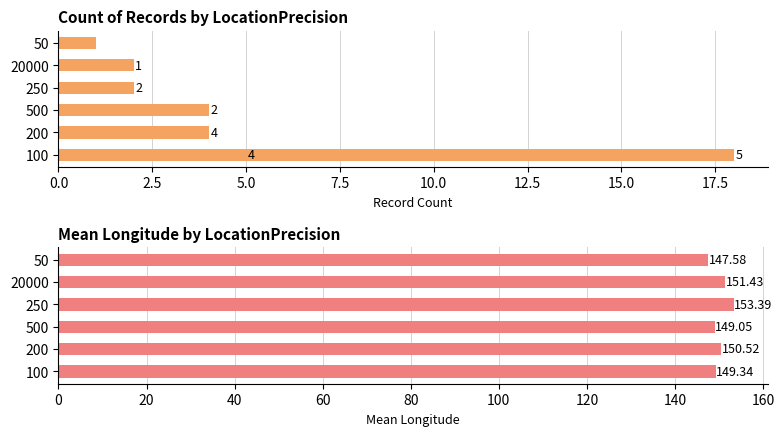

How many series are shown in this chart?

2